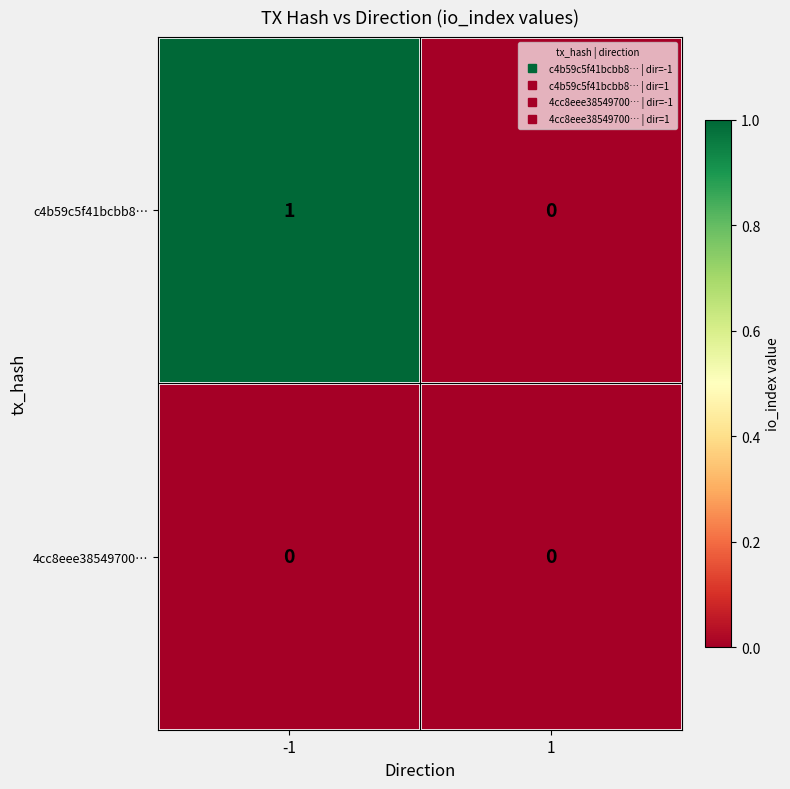

Reading left to right, extract all data points from this chart.

c4b59c5f41bcbb8…: -1=1	1=0
4cc8eee38549700…: -1=0	1=0